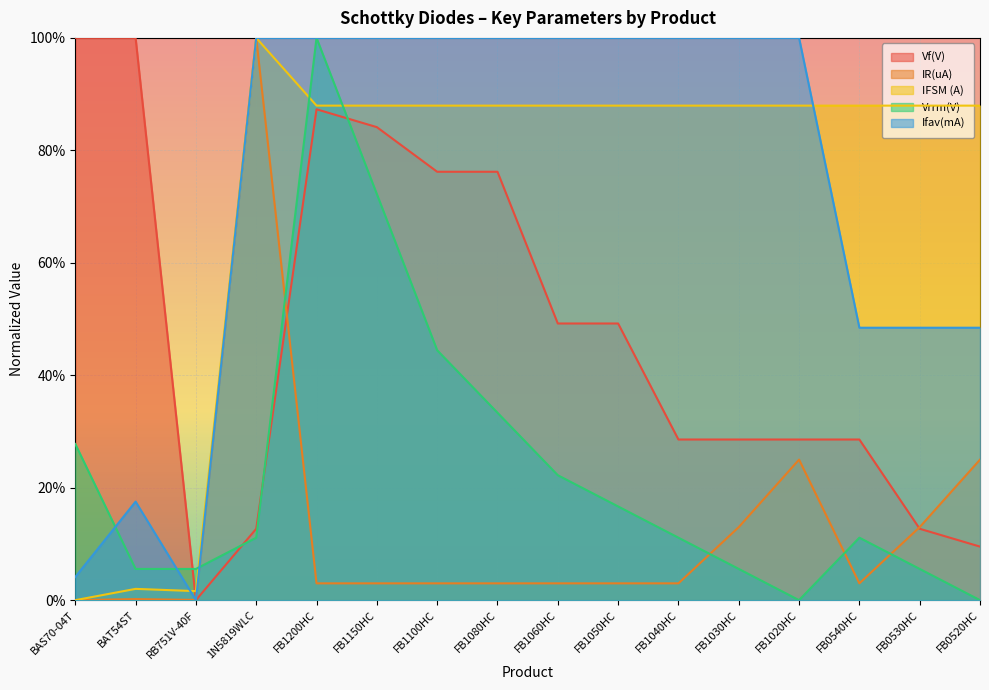

How many times do IFSM (A) and Vf(V) cross each other?

1